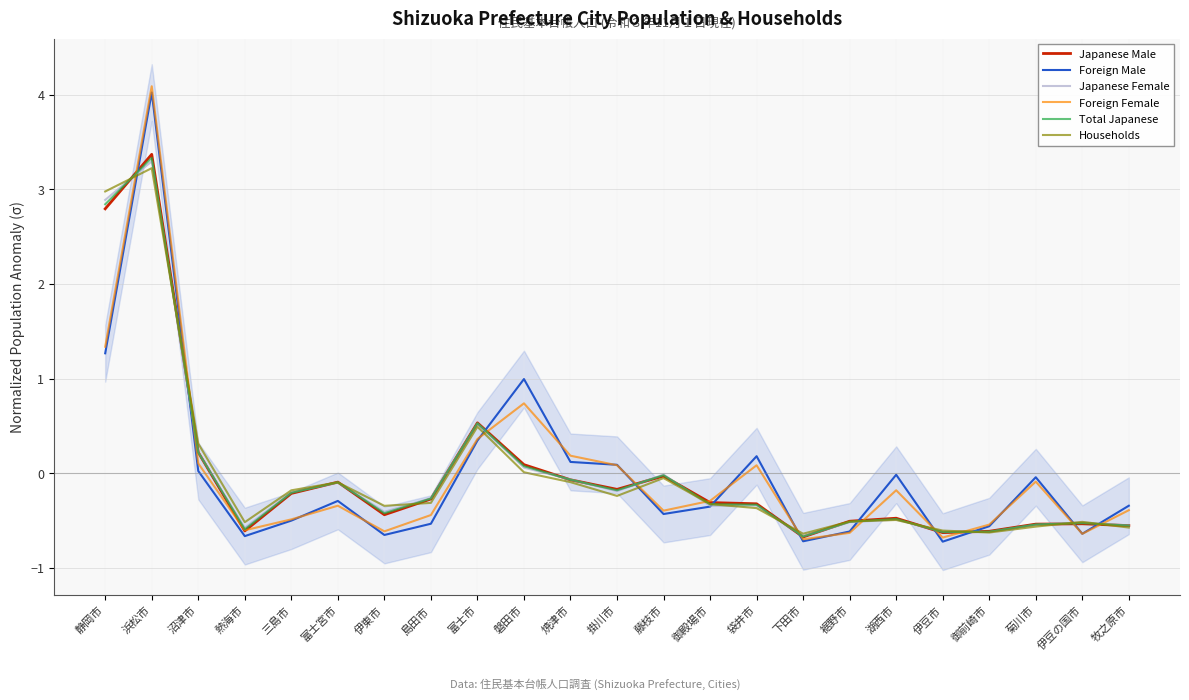

Reading right to left, extract all data points from this chart.

Japanese Male: -0.6	-0.5	-0.5	-0.6	-0.6	-0.5	-0.5	-0.7	-0.3	-0.3	-0.0	-0.2	-0.1	0.1	0.5	-0.3	-0.4	-0.1	-0.2	-0.6	0.2	3.4	2.8
Foreign Male: -0.3	-0.6	-0.0	-0.6	-0.7	-0.0	-0.6	-0.7	0.2	-0.4	-0.4	0.1	0.1	1.0	0.3	-0.5	-0.7	-0.3	-0.5	-0.7	0.0	4.0	1.3
Japanese Female: -0.6	-0.5	-0.5	-0.6	-0.6	-0.5	-0.5	-0.7	-0.3	-0.3	-0.0	-0.2	-0.1	0.1	0.5	-0.3	-0.4	-0.1	-0.2	-0.6	0.2	3.3	2.9
Foreign Female: -0.4	-0.6	-0.1	-0.5	-0.7	-0.2	-0.6	-0.7	0.1	-0.3	-0.4	0.1	0.2	0.7	0.4	-0.4	-0.6	-0.3	-0.5	-0.6	0.1	4.1	1.3
Total Japanese: -0.6	-0.5	-0.5	-0.6	-0.6	-0.5	-0.5	-0.7	-0.3	-0.3	-0.0	-0.2	-0.1	0.1	0.5	-0.3	-0.4	-0.1	-0.2	-0.6	0.2	3.3	2.8
Households: -0.6	-0.5	-0.6	-0.6	-0.6	-0.5	-0.5	-0.6	-0.4	-0.3	-0.0	-0.2	-0.1	0.0	0.5	-0.3	-0.3	-0.1	-0.2	-0.5	0.3	3.2	3.0